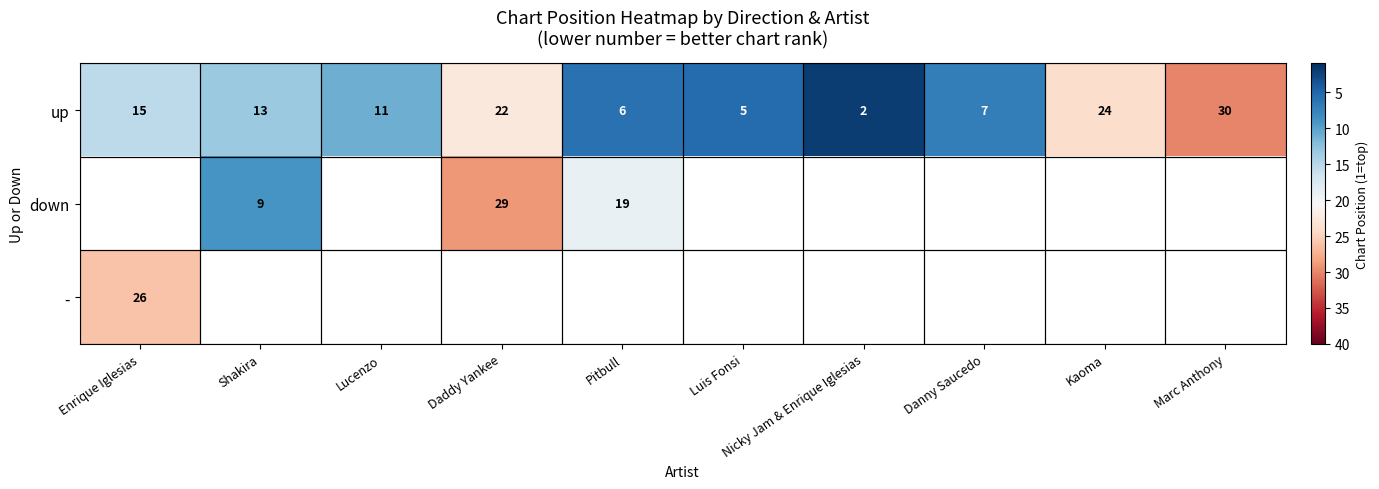

Between Luis Fonsi and Daddy Yankee, which is larger?

Daddy Yankee